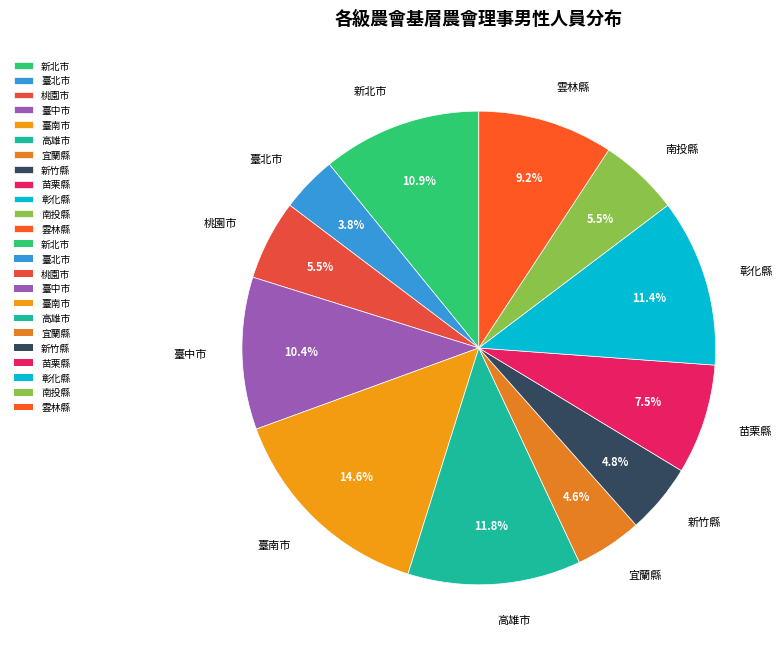

Which category has the biggest portion of the pie?

臺南市